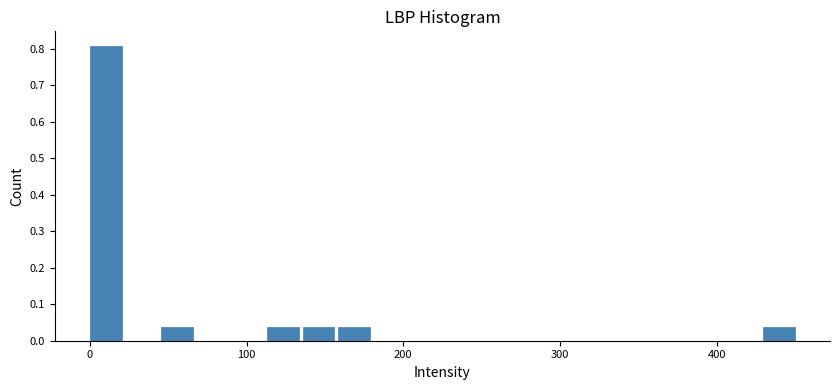

Read against the x-axis, roughly where is the centre of the tallest bar?

10